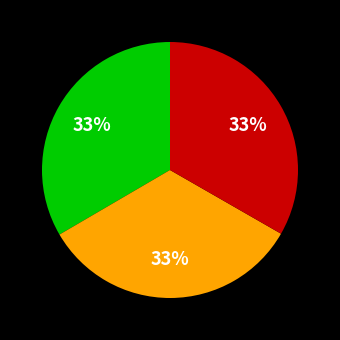

To the nearest percent, what is the average slice percentage?

33%